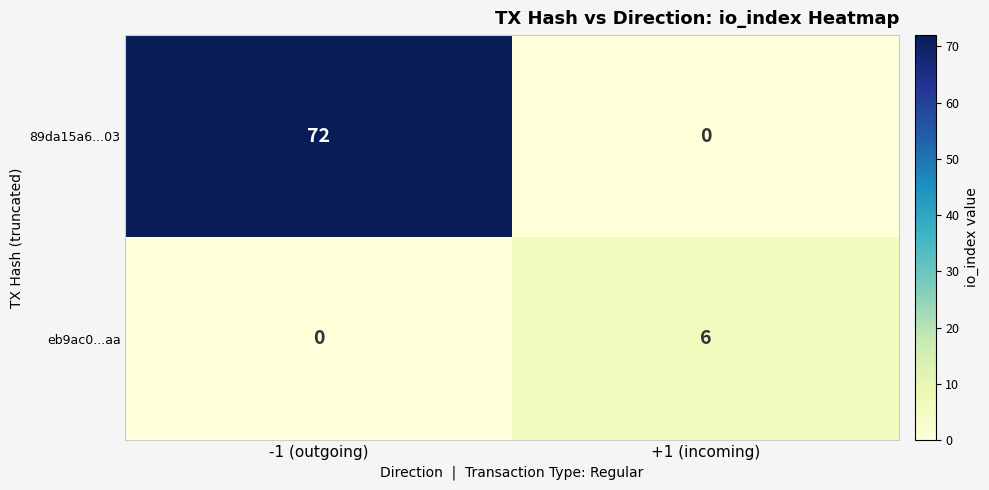

What is the sum of all eb9ac0...aa values?

6